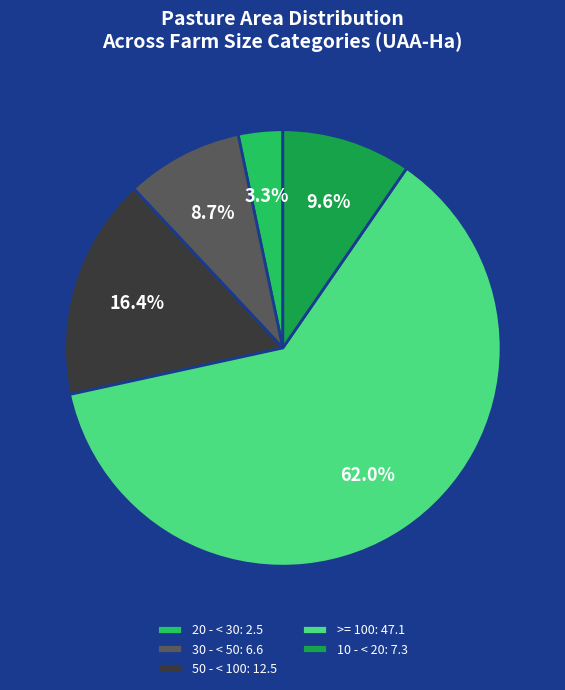

Rank the categories by value from highest to lowest.

>= 100: 47.1, 50 - < 100: 12.5, 10 - < 20: 7.3, 30 - < 50: 6.6, 20 - < 30: 2.5